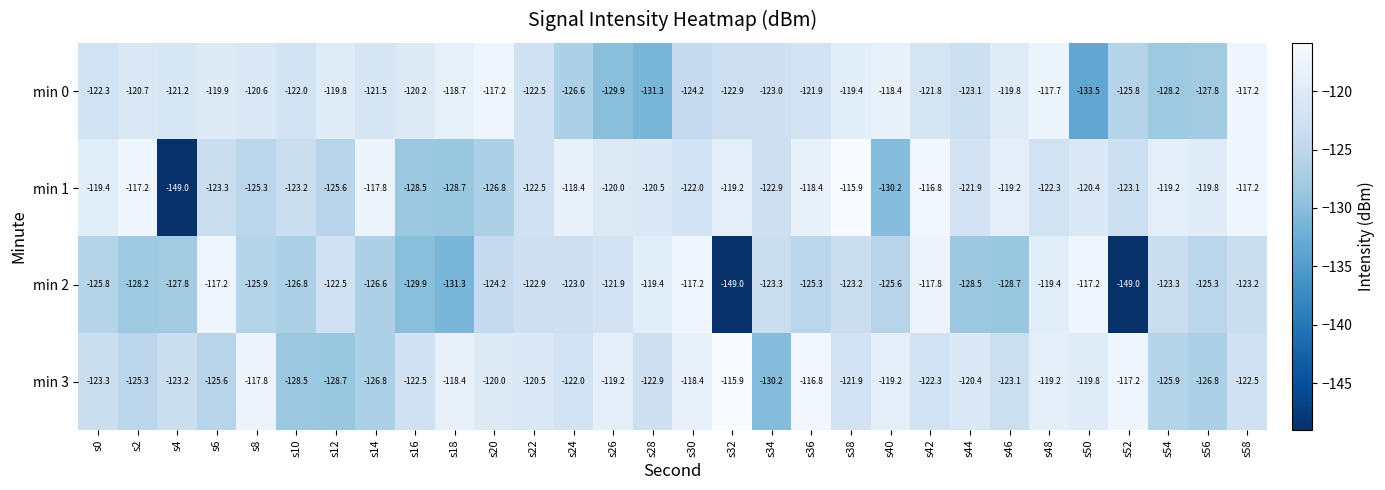

Which series changed the most between s4 and s34?

min 1